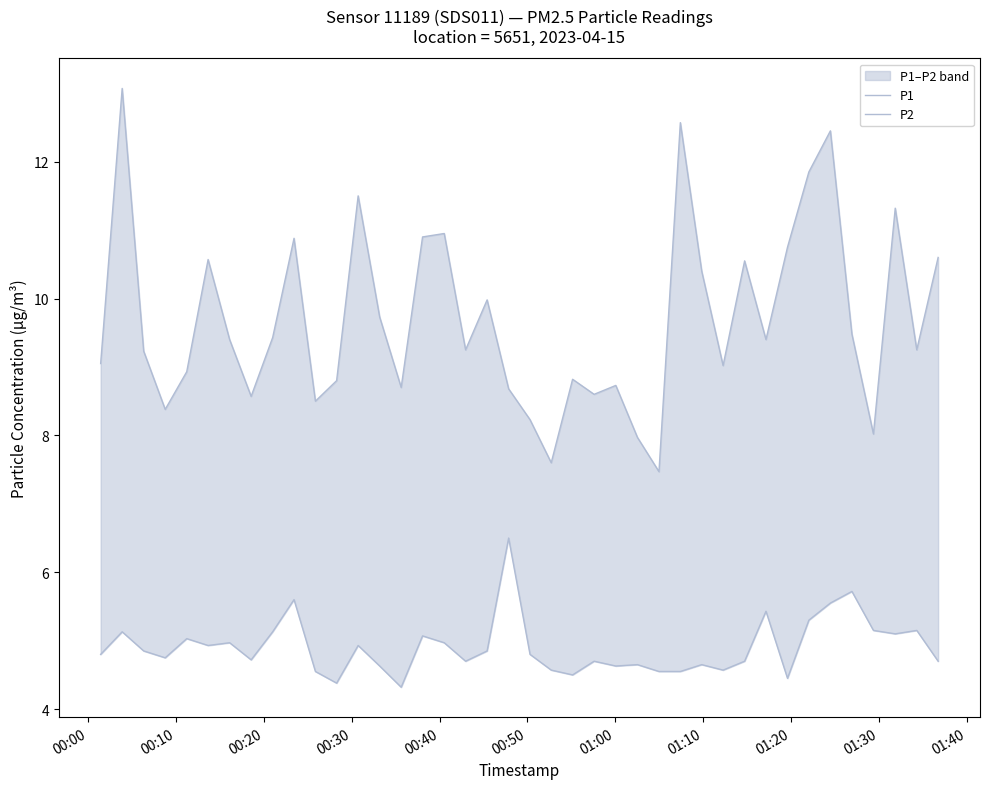

Which series has the largest total across all categories?

P1